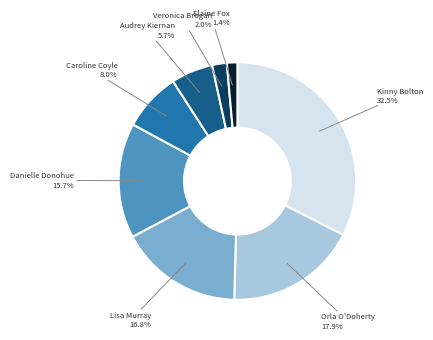

Is there any slice that represents more than half of the pie?

No